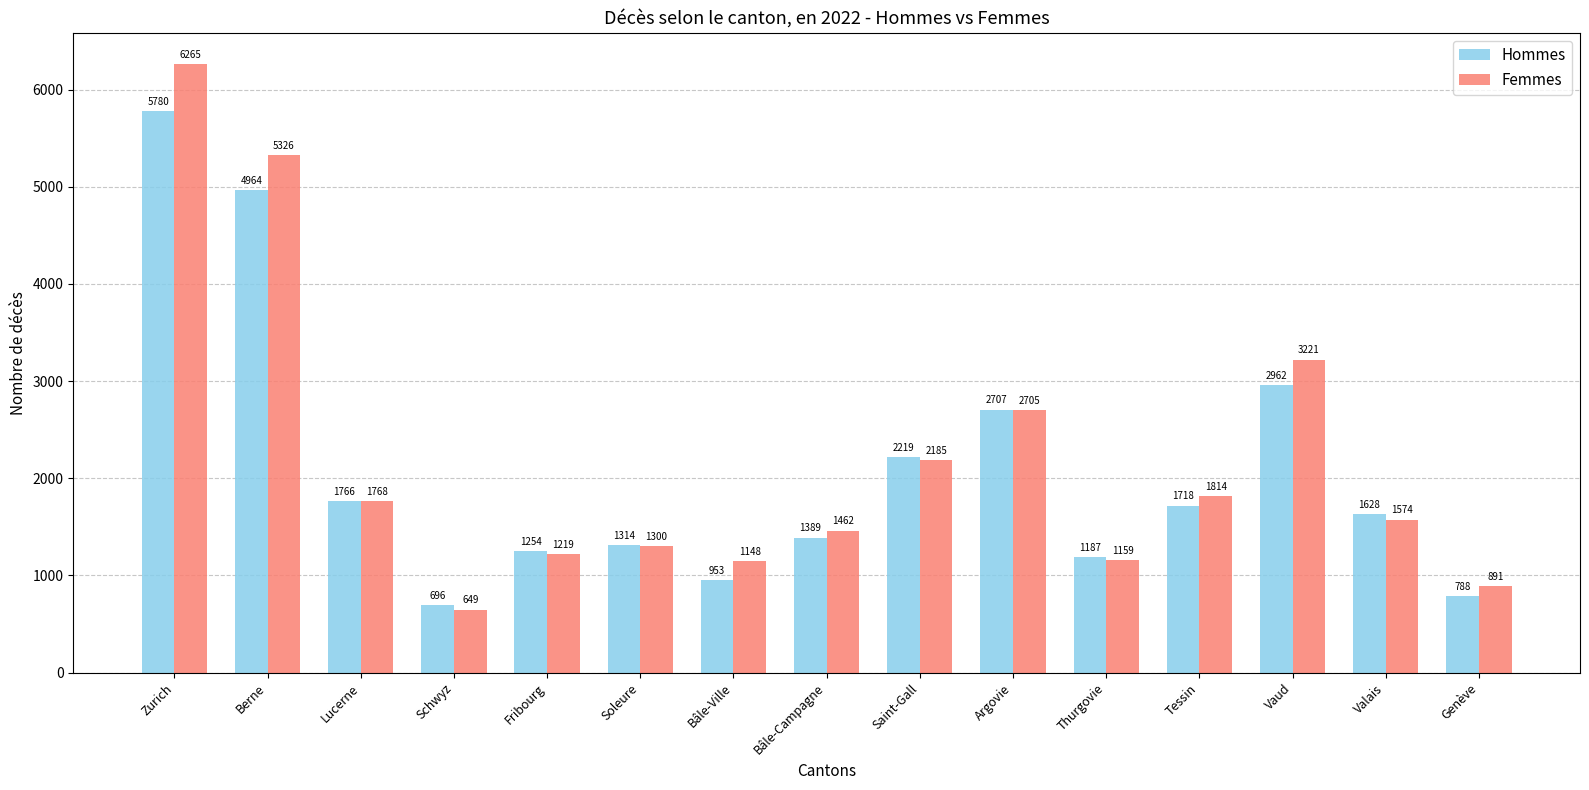

At which category is the sum across all series the highest?

Zurich